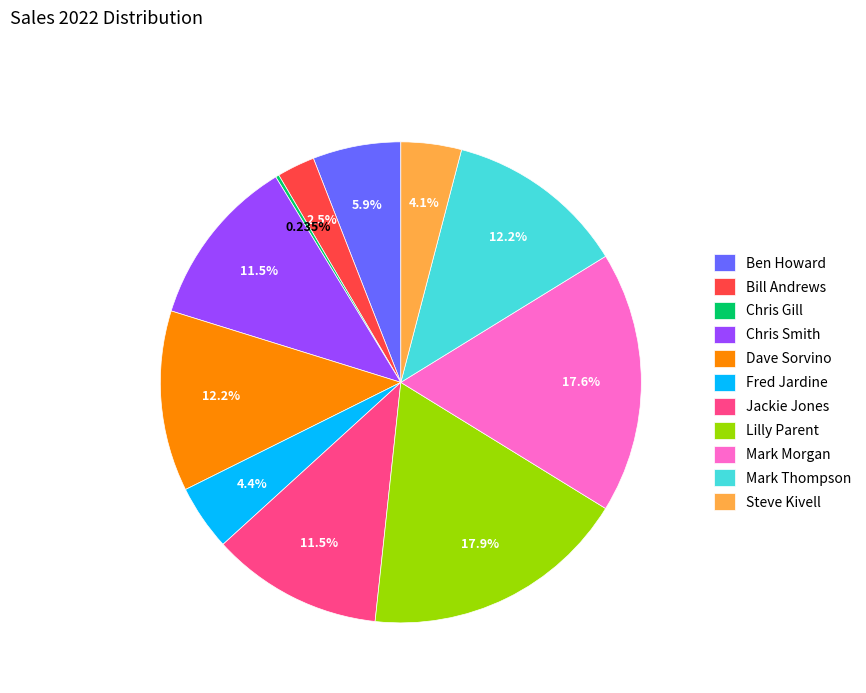

Is there a majority slice in this chart?

No